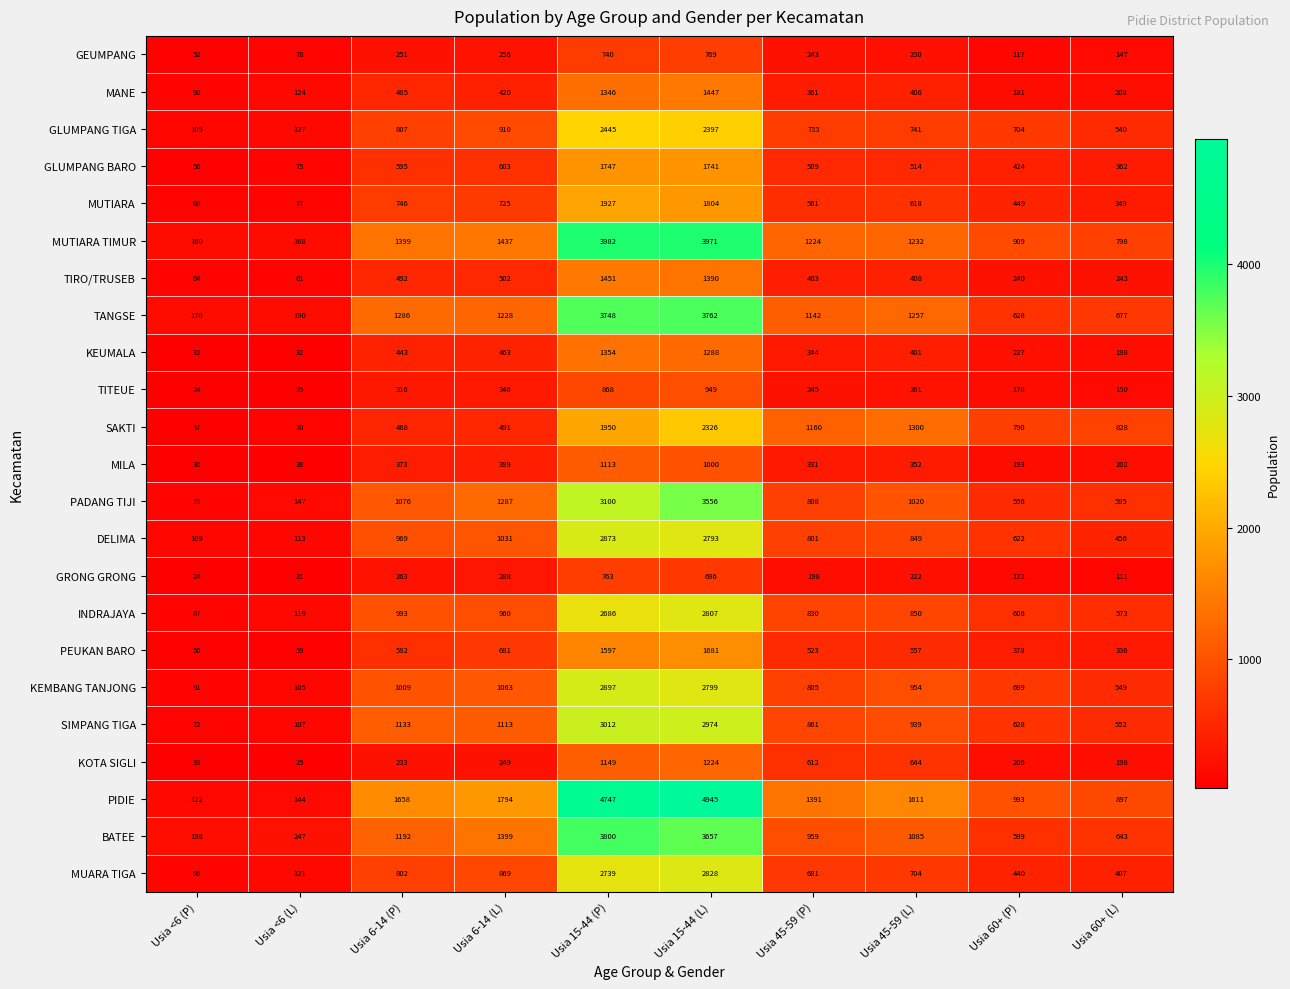

At which label does GLUMPANG BARO first exceed 514?

Usia 6-14 (P)